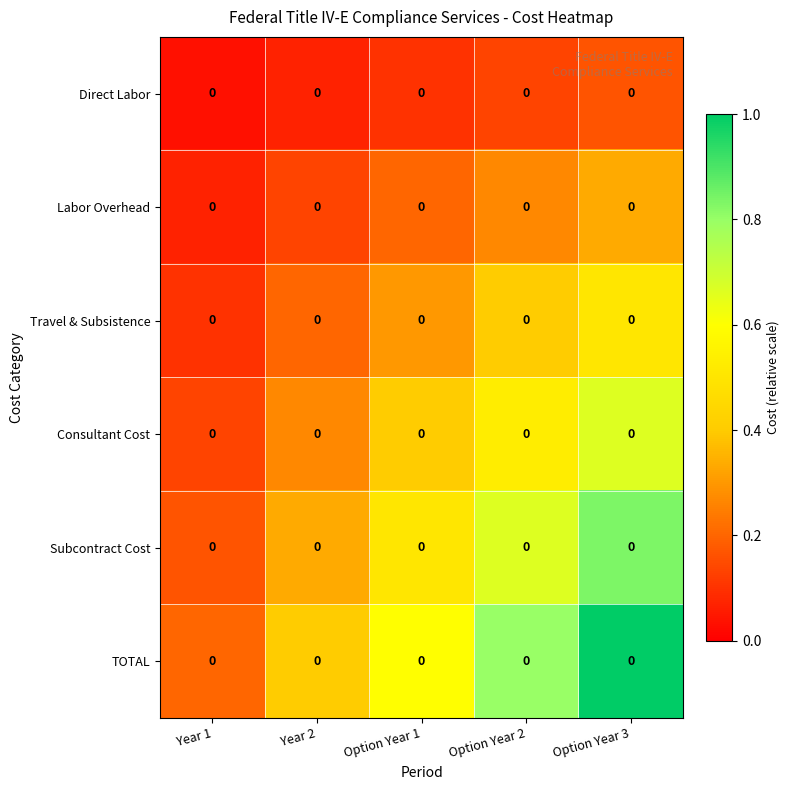

What is the difference between the second highest and minimum values in the Direct Labor series?

0.1